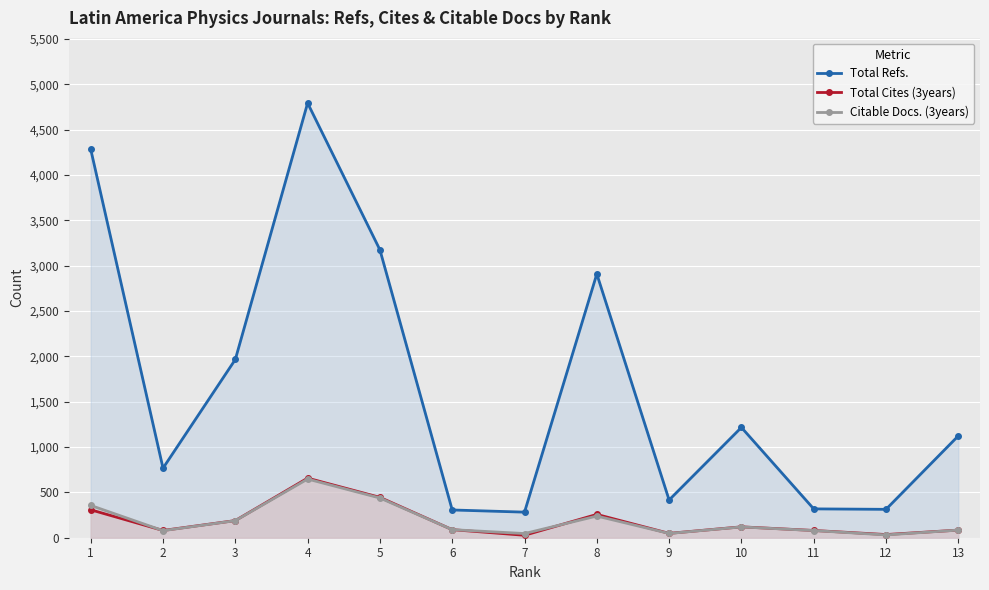

What is the difference between the maximum and minimum values in the Citable Docs. (3years) series?

616